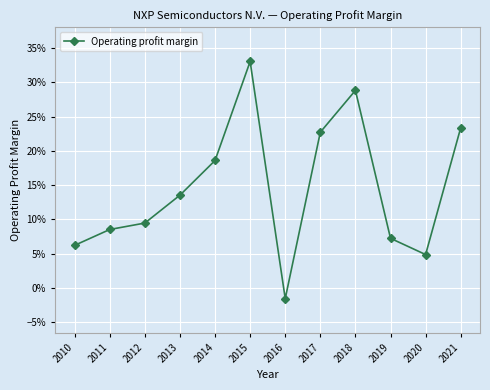

What is the value of the 2nd point from the left?

0.1